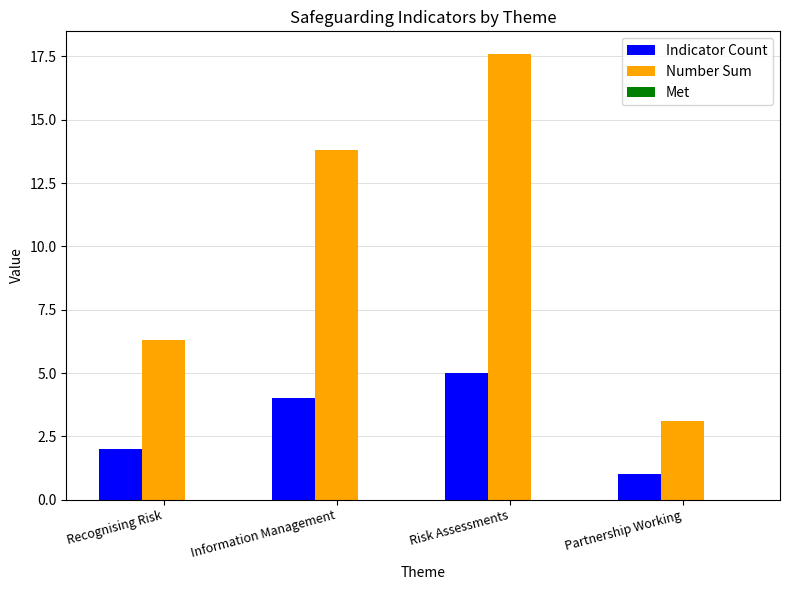

At how many categories does at least one series exceed 2?

4